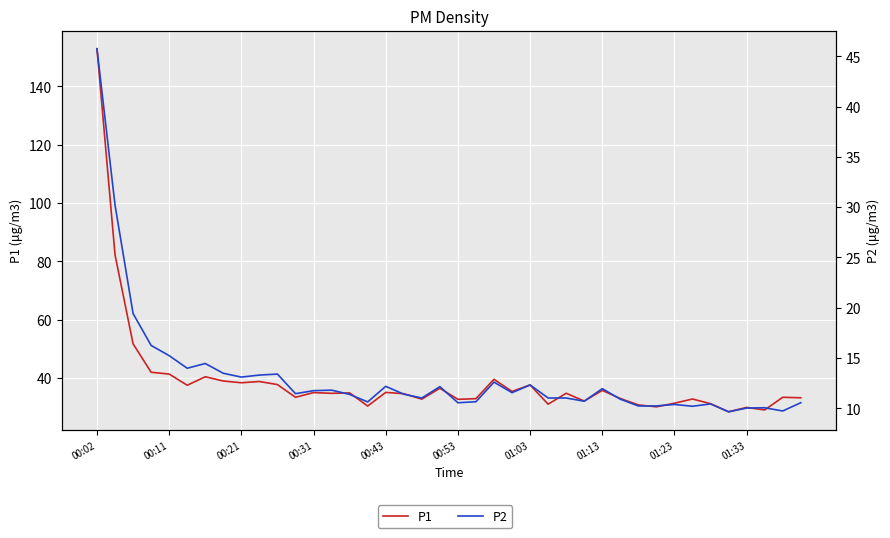

True or false: P1 has a value of 31.2 at 34.

True